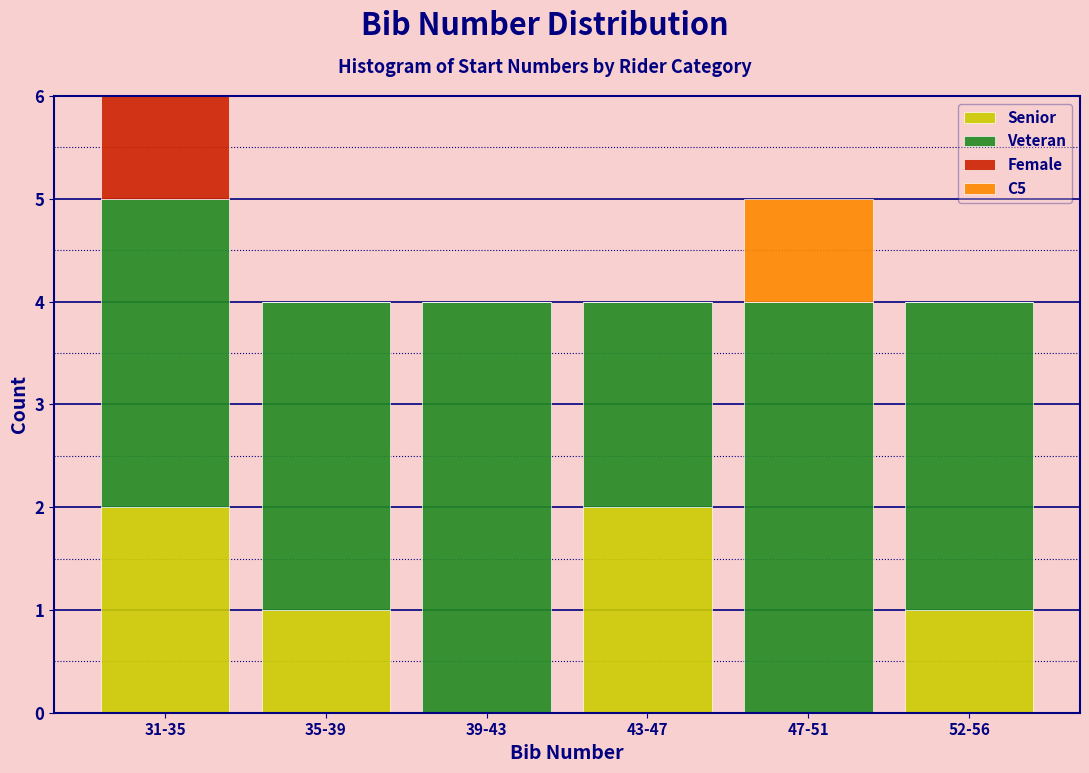

Reading left to right, transcribe the values for Senior.

31-35=2	35-39=1	39-43=0	43-47=2	47-51=0	52-56=1